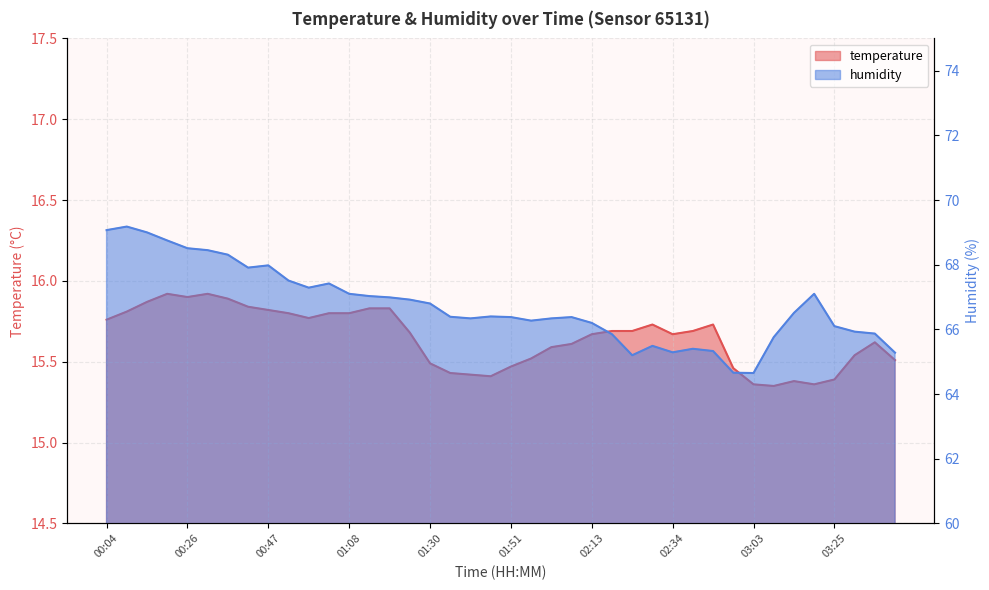

Is it true that temperature equals 15.9 at 00:31?

True